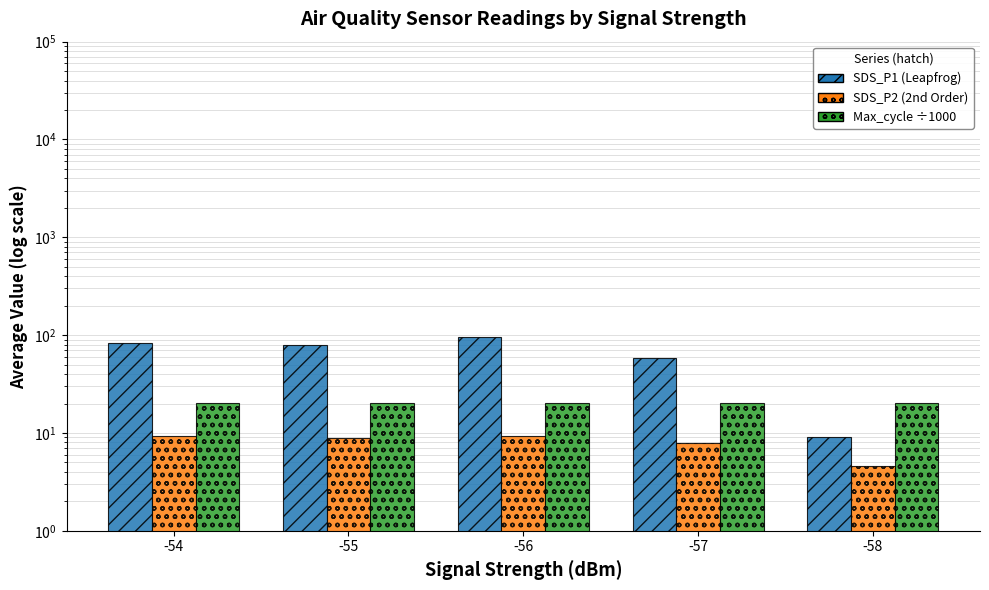

Reading left to right, extract all data points from this chart.

SDS_P1: -54=83.0	-55=80.1	-56=96.0	-57=58.9	-58=9.0
SDS_P2: -54=9.4	-55=8.9	-56=9.2	-57=8.0	-58=4.6
Max_cycle (÷1000): -54=20.2	-55=20.3	-56=20.4	-57=20.4	-58=20.2